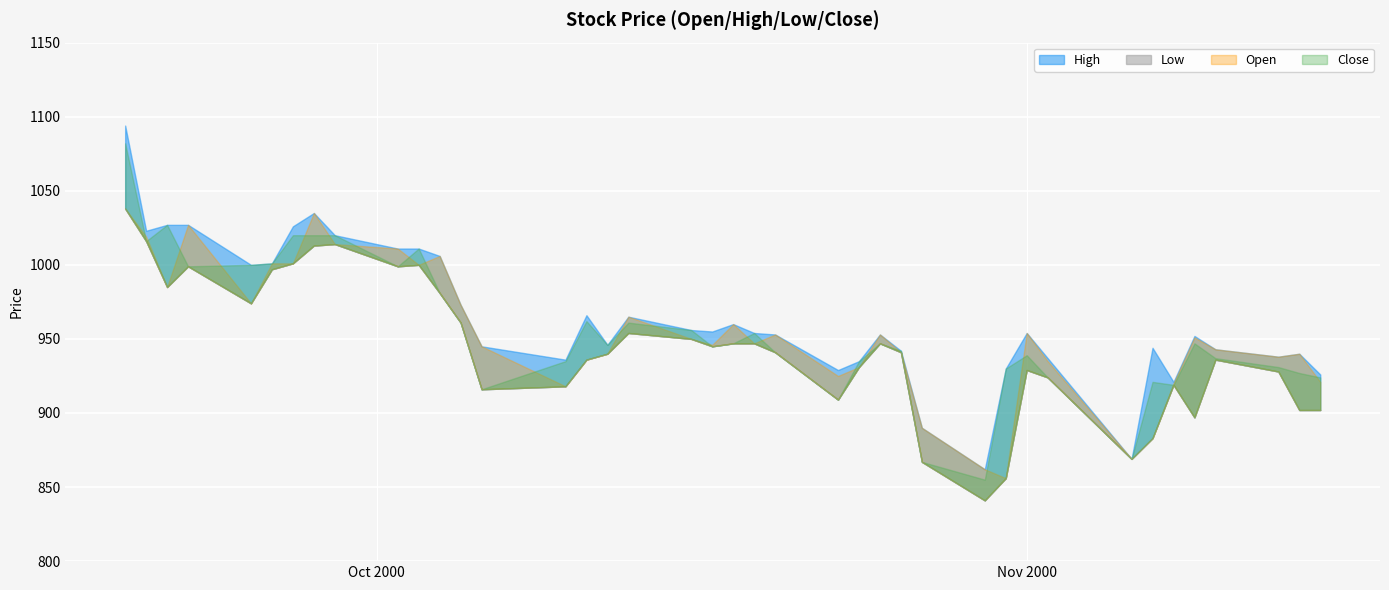

What is the difference between the Low values at 2000/10/03 and 2000/10/13?

46